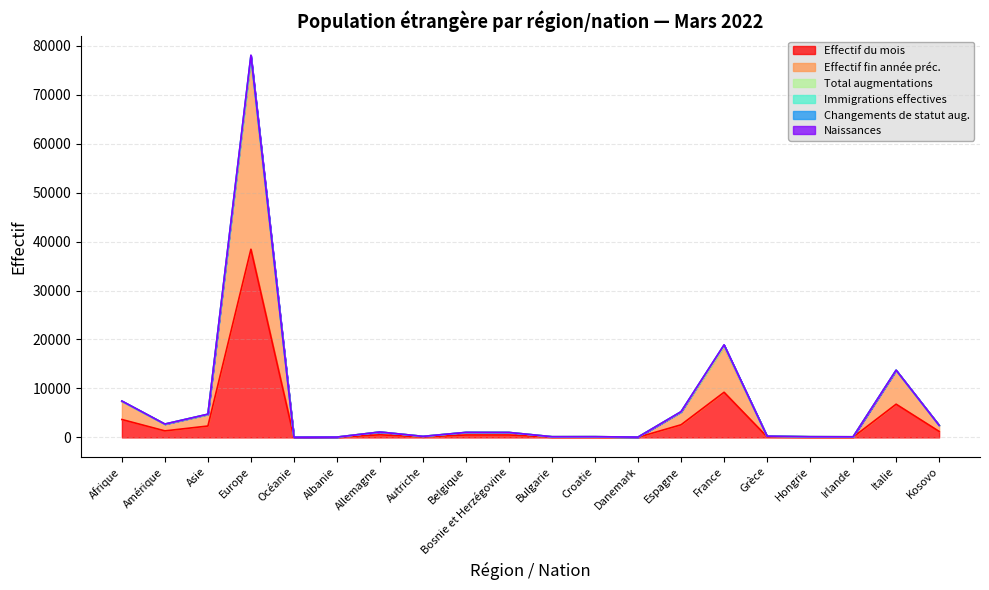

Is the value of Effectif du mois at France greater than the value of Naissances at Danemark?

Yes